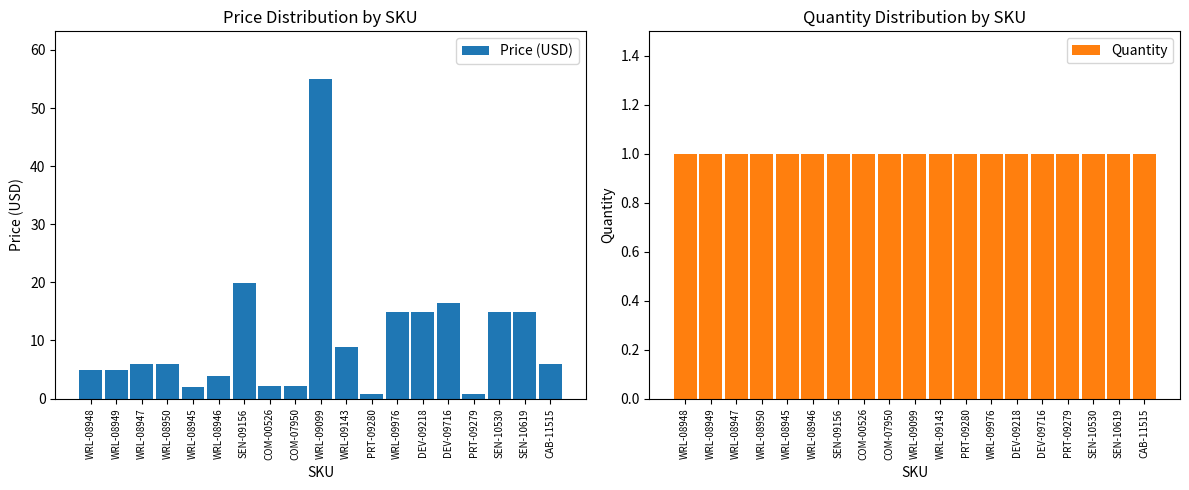

At which label is Price (USD) closest to 27?

SEN-09156